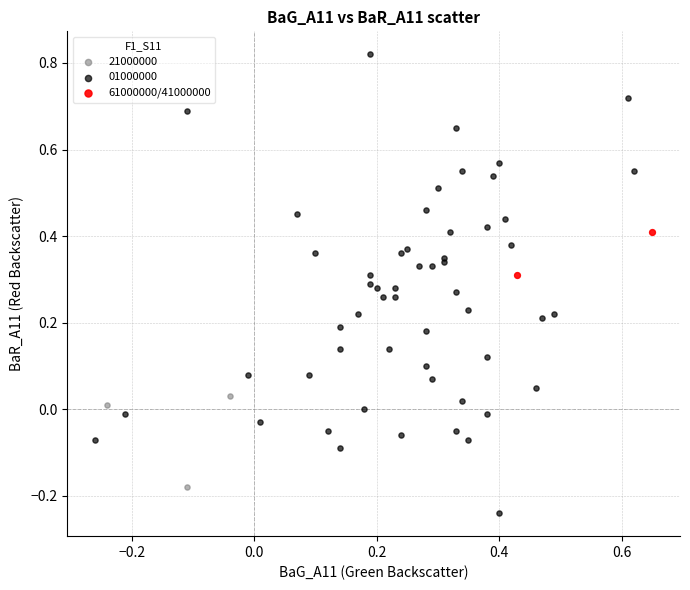

What are all the series names shown in the legend?

21000000, 01000000, 61000000/41000000